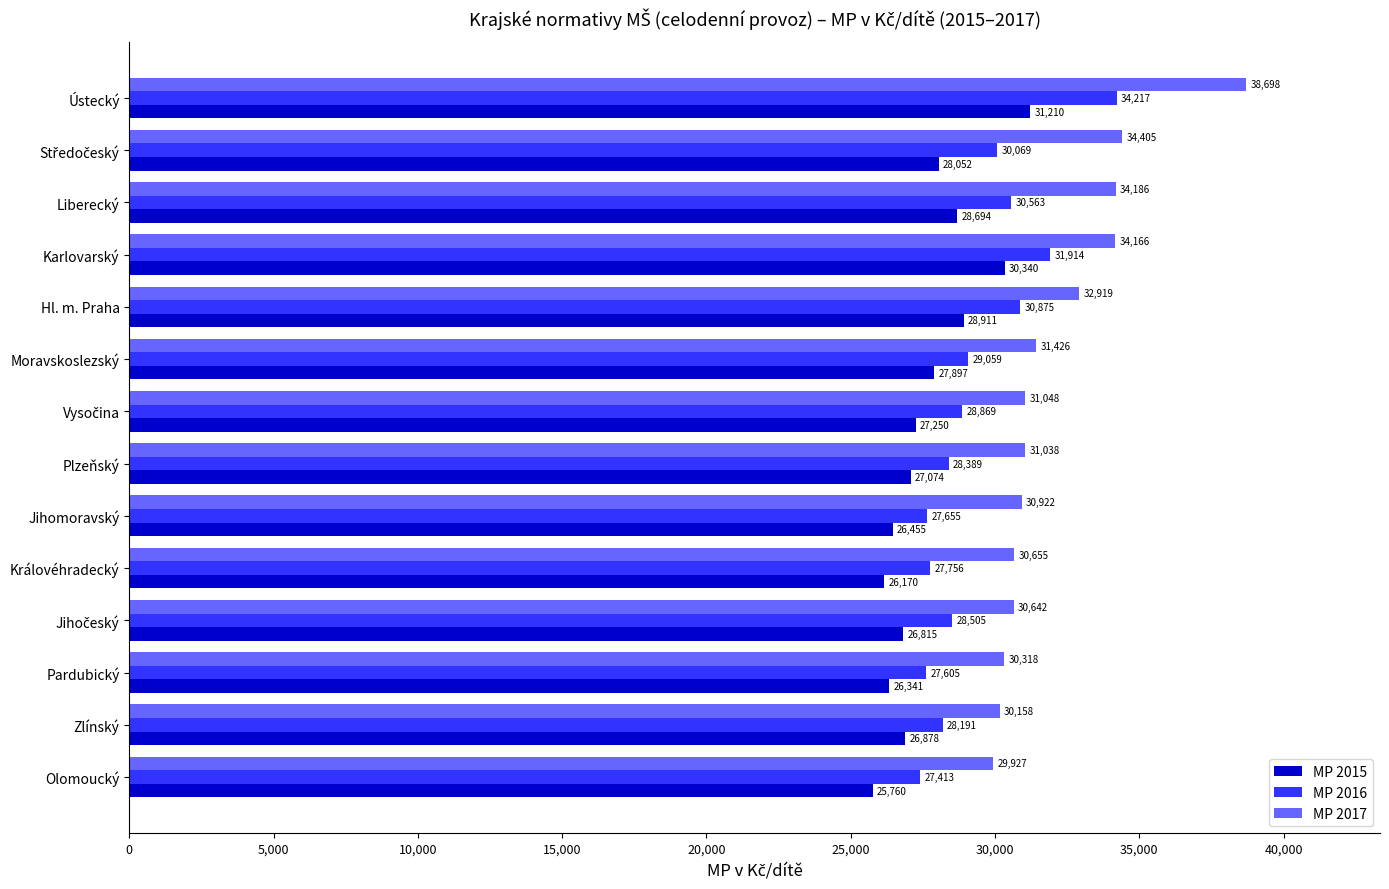

At which label is MP 2016 closest to 30814?

Hl. m. Praha